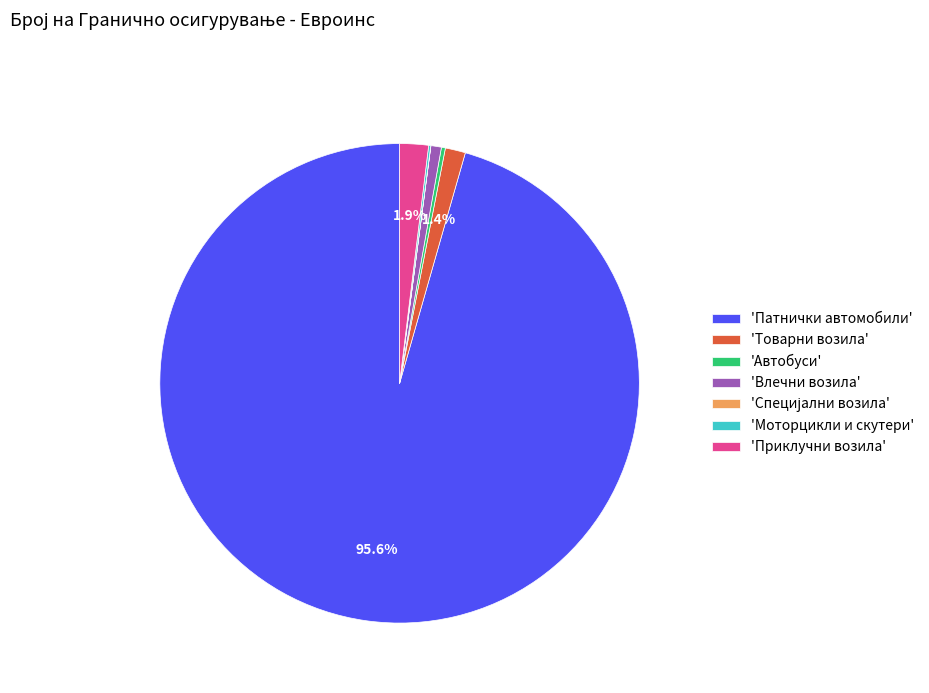

Is 'Патнички автомобили' the majority of the pie?

Yes